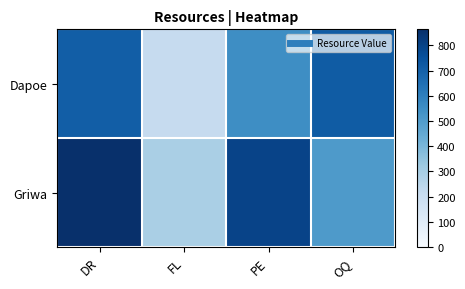

What is the maximum value shown in the chart?

864